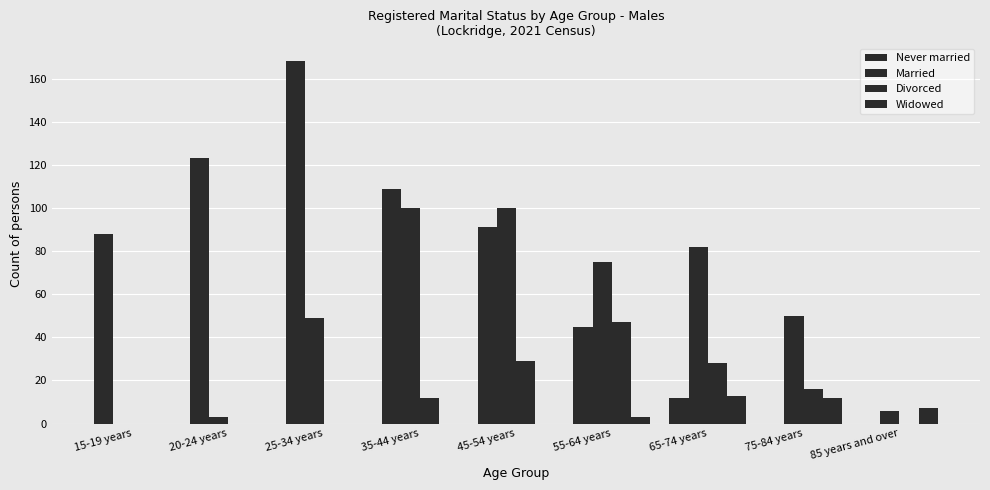

Reading right to left, transcribe all the data shown in this chart.

Never married: 85 years and over=0	75-84 years=0	65-74 years=12	55-64 years=45	45-54 years=91	35-44 years=109	25-34 years=168	20-24 years=123	15-19 years=88
Married: 85 years and over=6	75-84 years=50	65-74 years=82	55-64 years=75	45-54 years=100	35-44 years=100	25-34 years=49	20-24 years=3	15-19 years=0
Divorced: 85 years and over=0	75-84 years=16	65-74 years=28	55-64 years=47	45-54 years=29	35-44 years=12	25-34 years=0	20-24 years=0	15-19 years=0
Widowed: 85 years and over=7	75-84 years=12	65-74 years=13	55-64 years=3	45-54 years=0	35-44 years=0	25-34 years=0	20-24 years=0	15-19 years=0